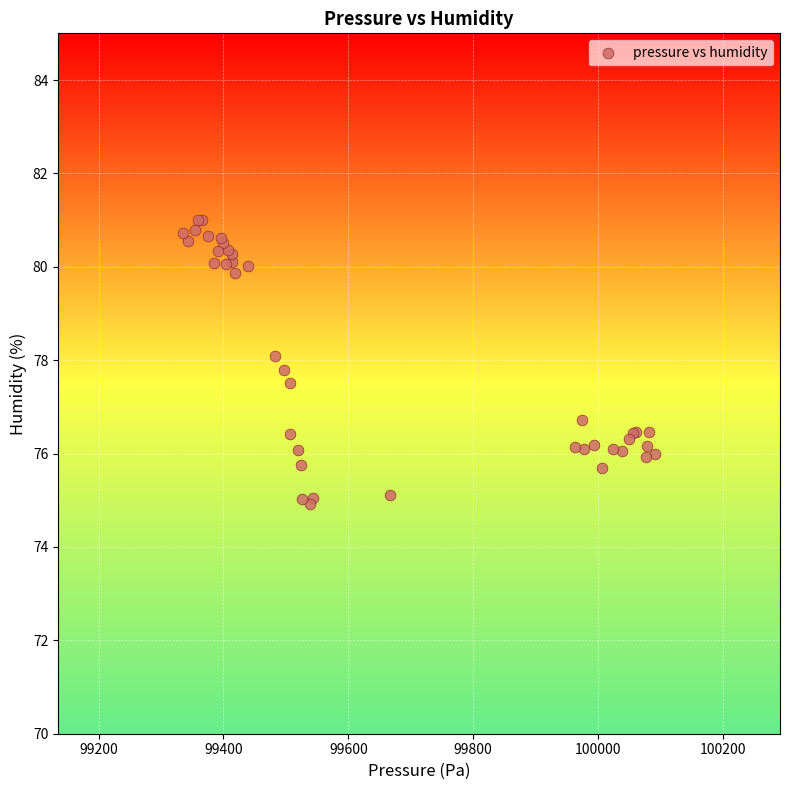

What Y value in the scatter plot is closest to 77?

76.7